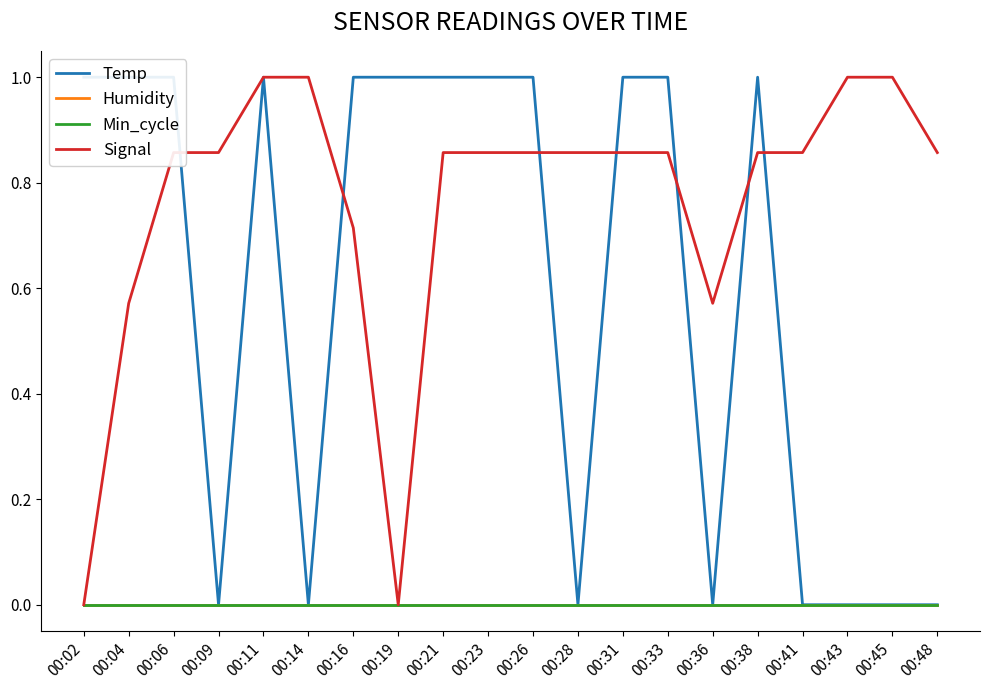

Which has a higher value, 00:26 or 00:31?

00:26